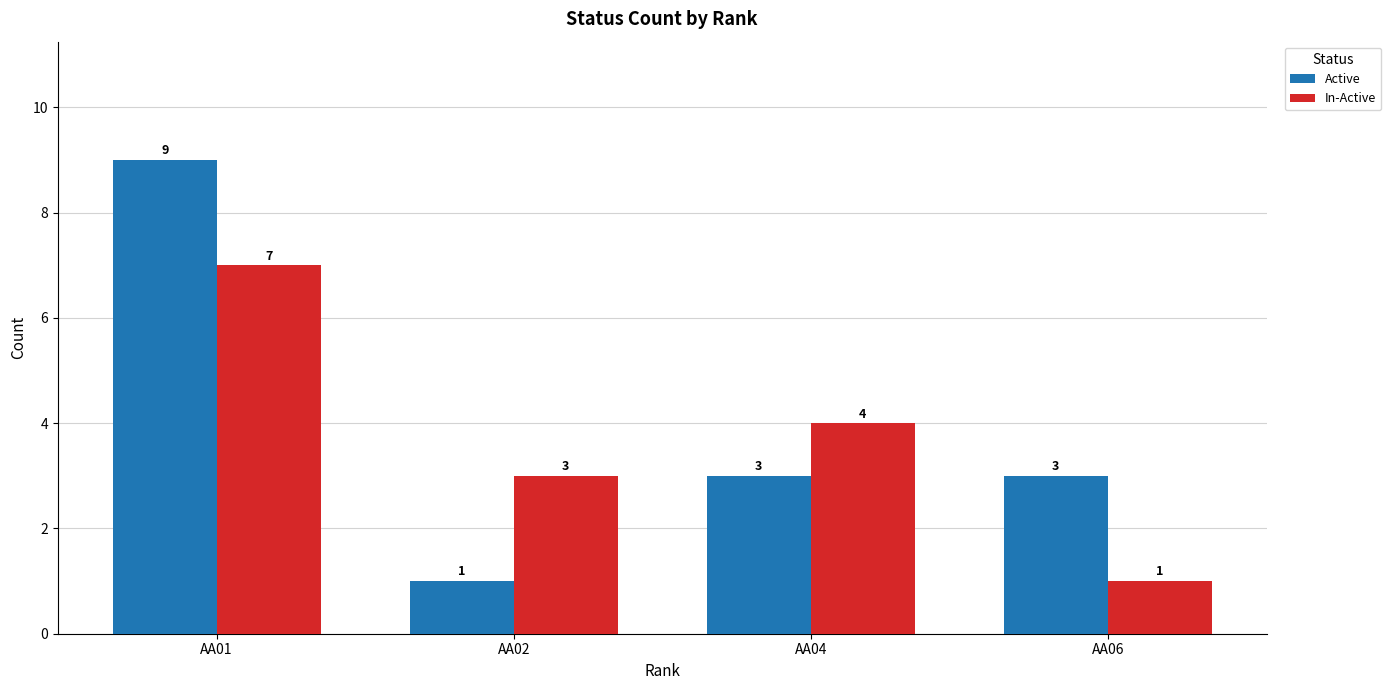

How many bars are there in each group?

2